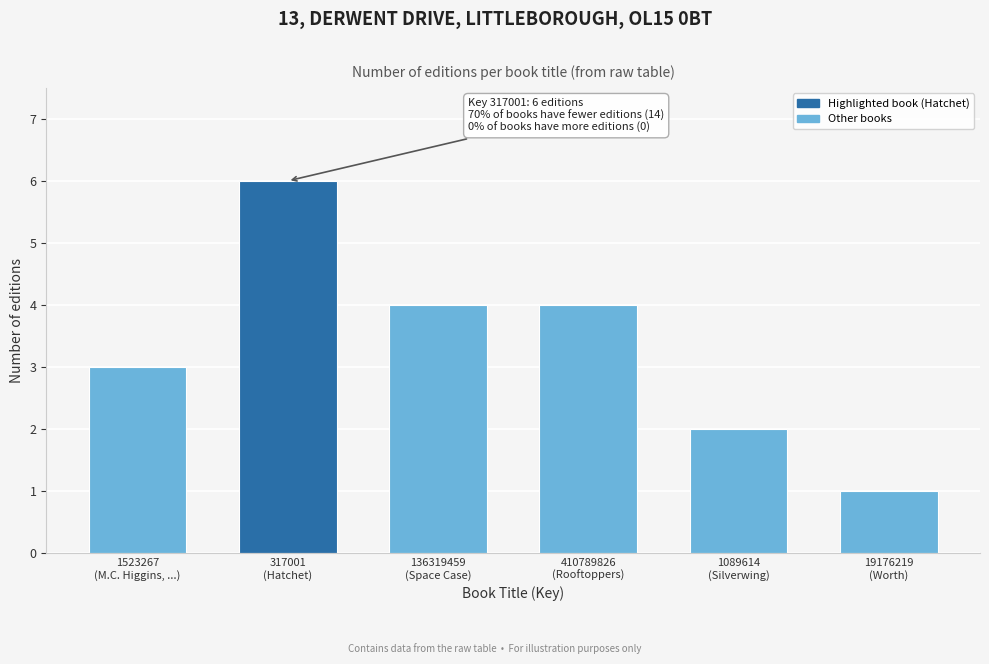

Reading left to right, what are all the values shown in this chart?

3	6	4	4	2	1